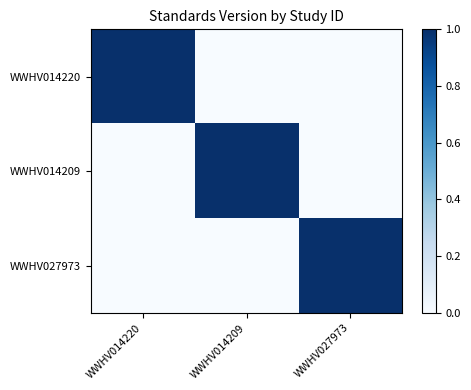

Reading left to right, extract all data points from this chart.

WWHV014220: WWHV014220=1	WWHV014209=0	WWHV027973=0
WWHV014209: WWHV014220=0	WWHV014209=1	WWHV027973=0
WWHV027973: WWHV014220=0	WWHV014209=0	WWHV027973=1